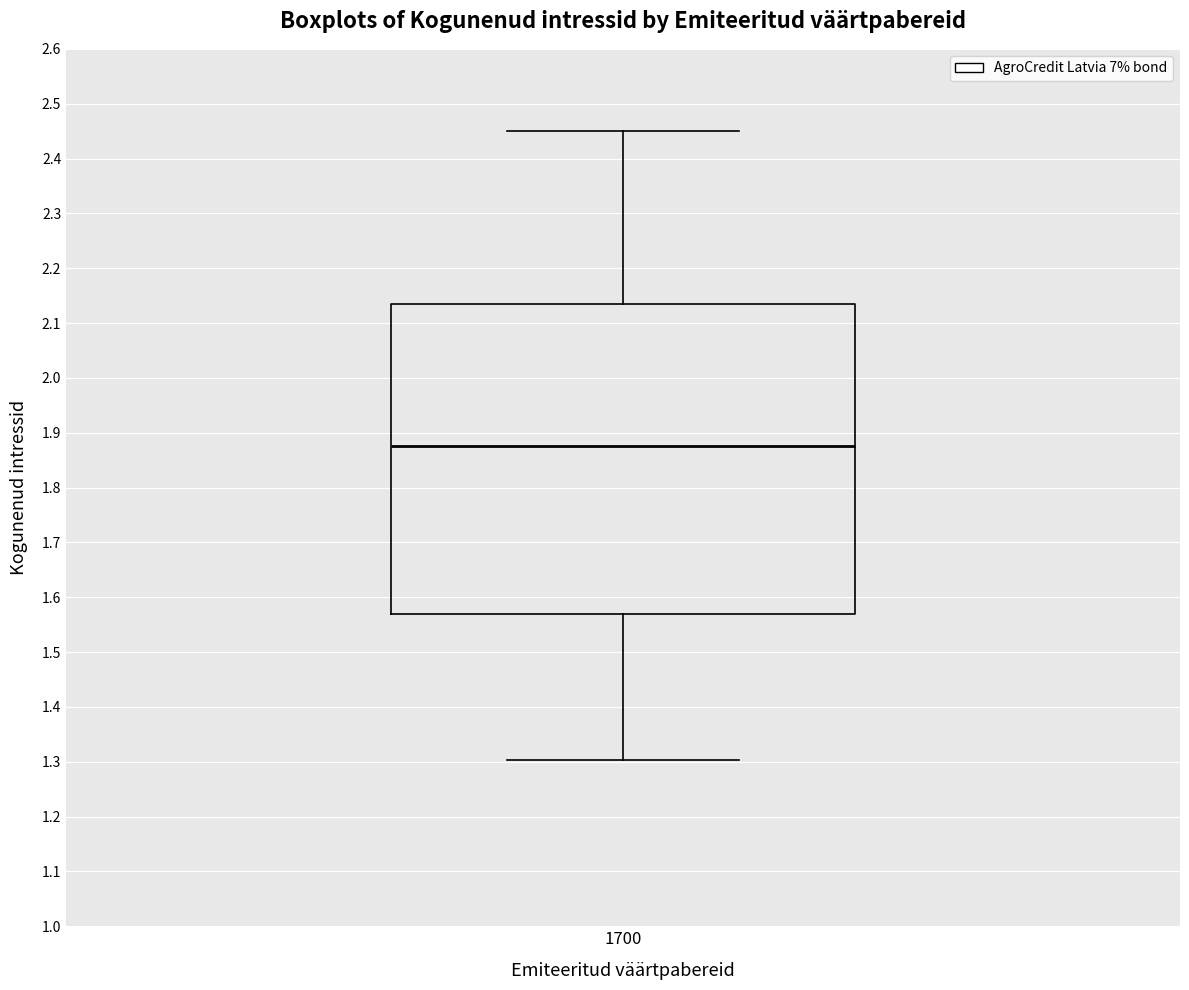

Read this box plot against the y-axis: the position of the median line, the range covered by the box, and the ends of both whiskers. The values are not printed on the chart, so give them approximately, as read against the axis.

median 1.88, box 1.57 to 2.13, whiskers 1.30 to 2.45